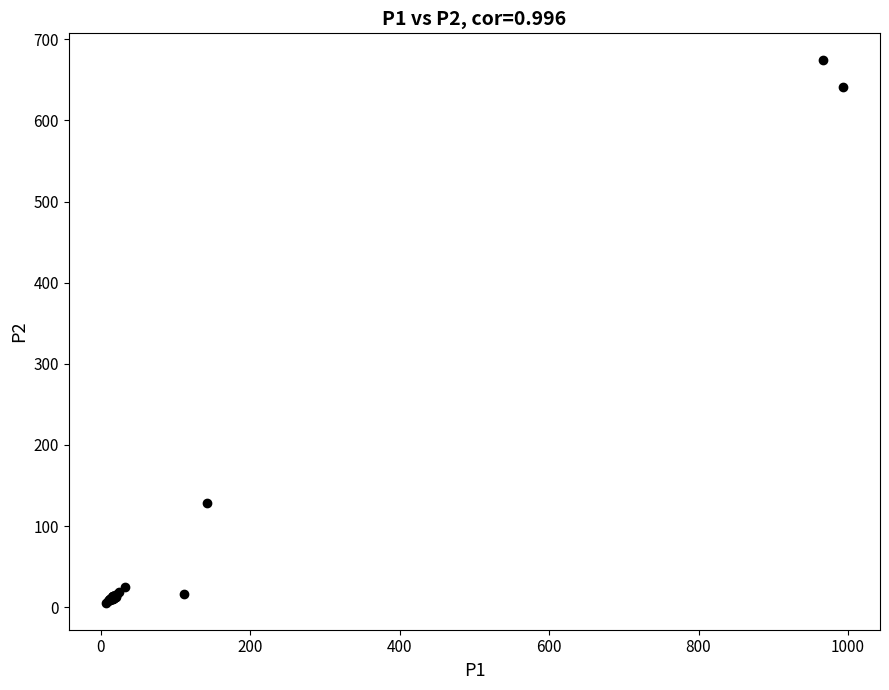

What Y value in the scatter plot is closest to 339?

128.3